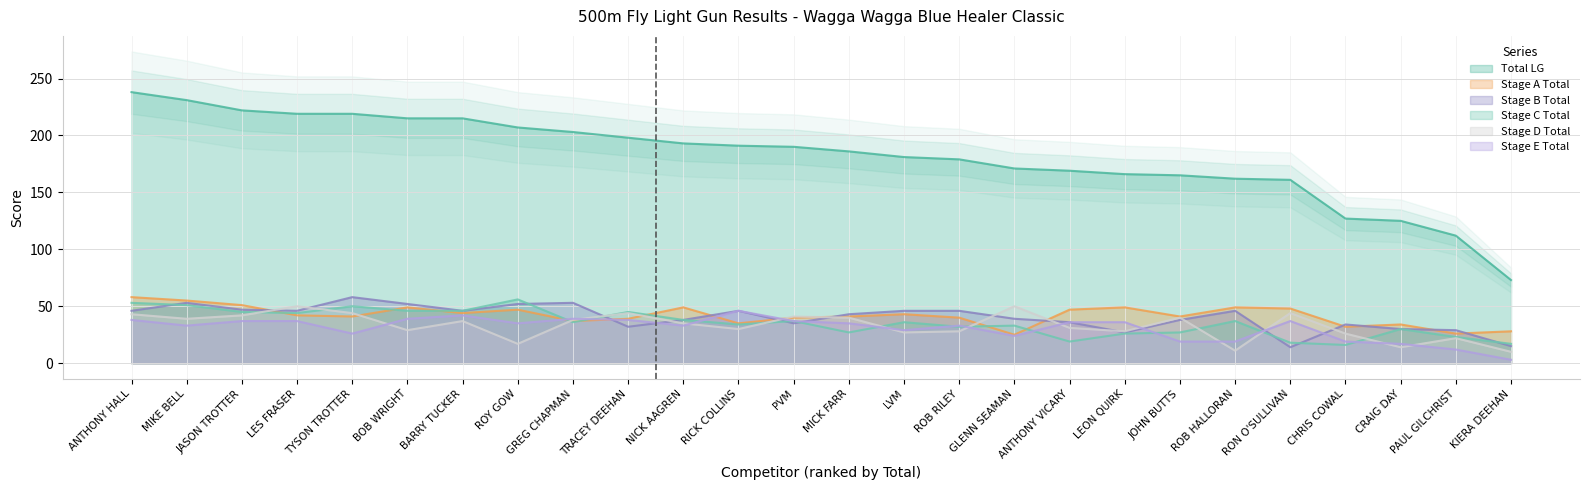

What are all the series names shown in the legend?

Total LG, Stage A Total, Stage B Total, Stage C Total, Stage D Total, Stage E Total